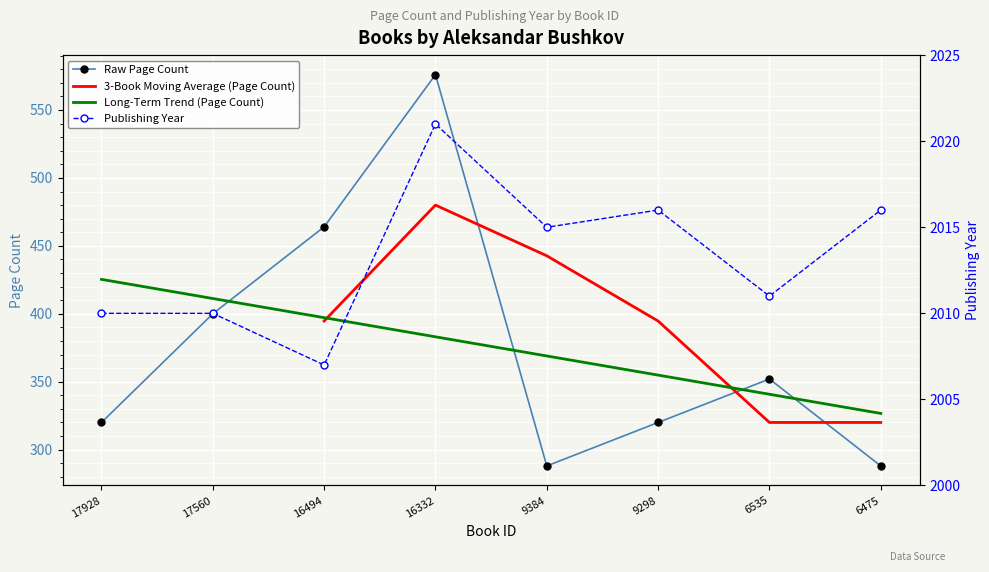

Is this an area chart (filled region under the line)?

No